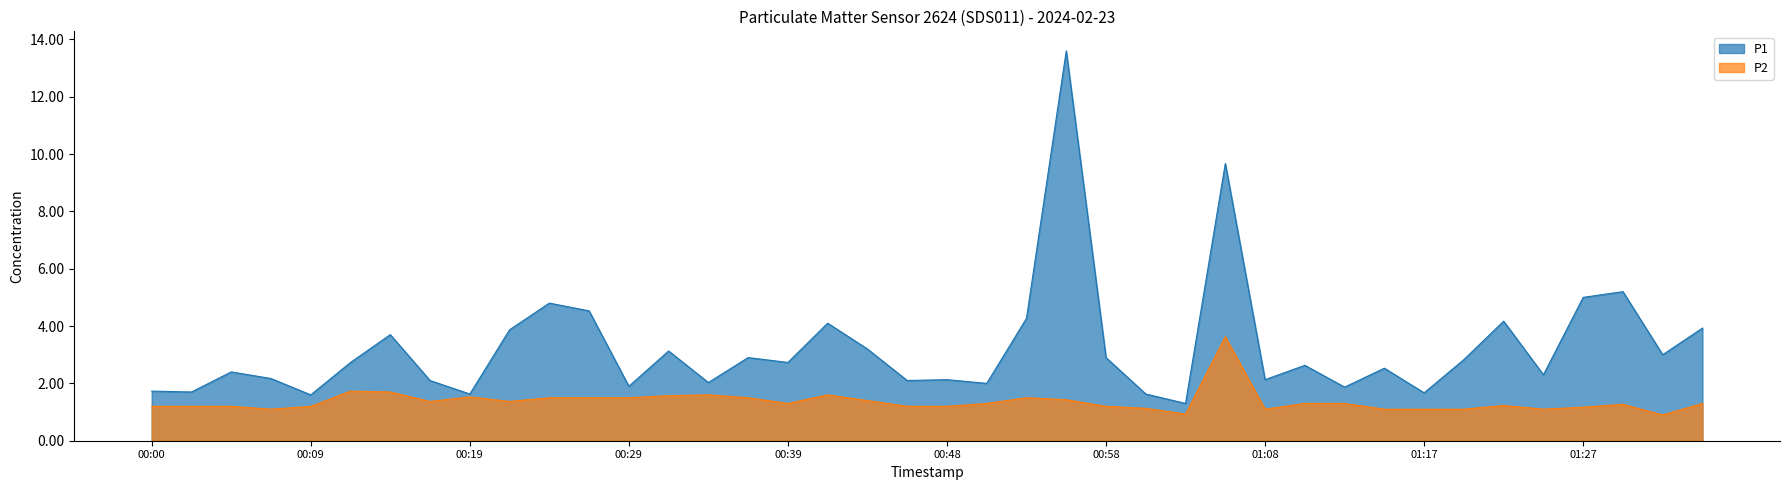

At which label is P1 closest to 7?

01:30